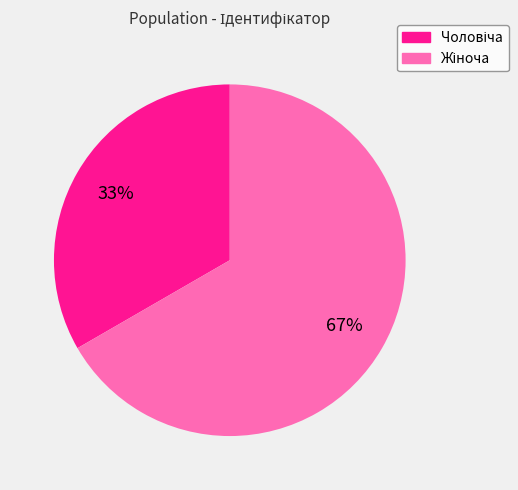

Is there a majority slice in this chart?

Yes